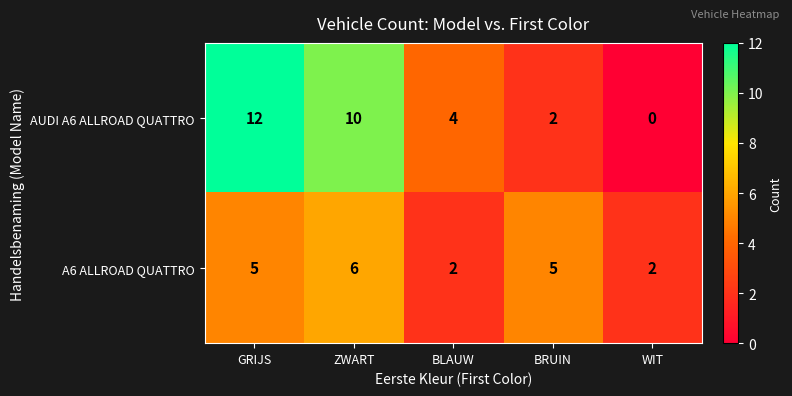

At how many categories does at least one series exceed 8?

2